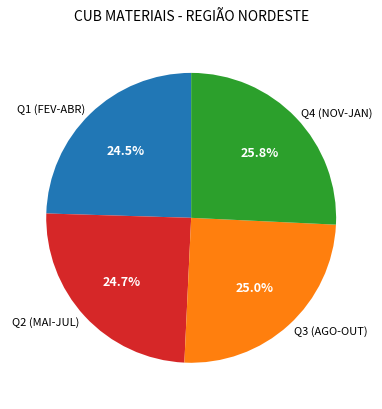

How many slices are in this pie chart?

4